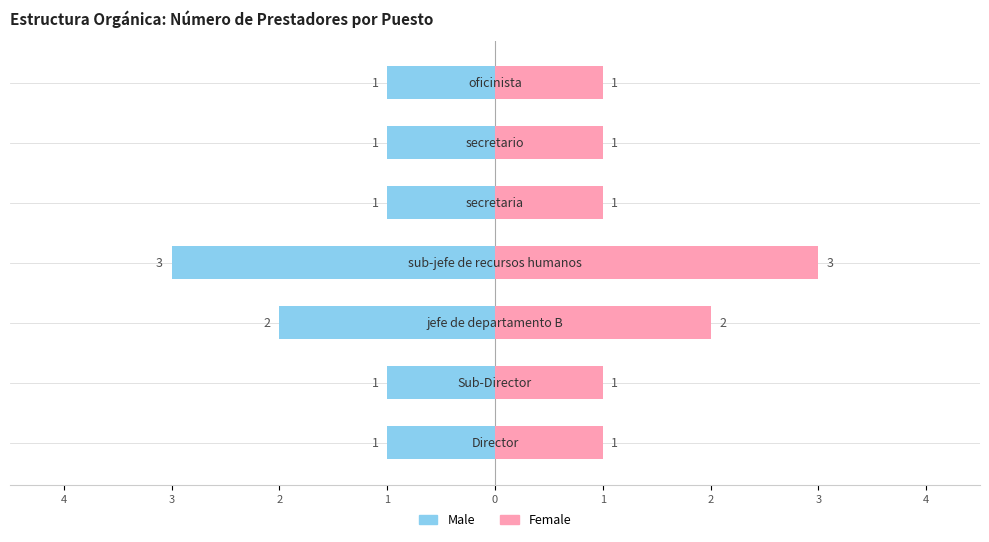

True or false: Male has a value of -5 at 4.

False